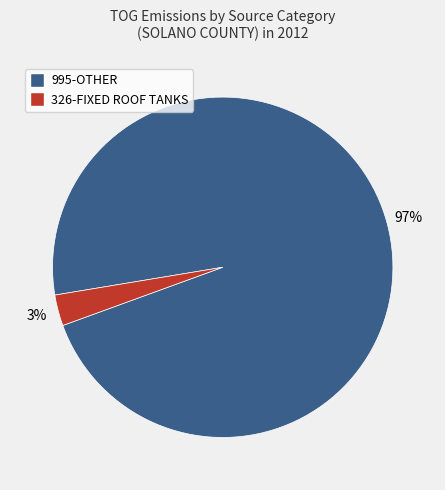

Is there a majority slice in this chart?

Yes